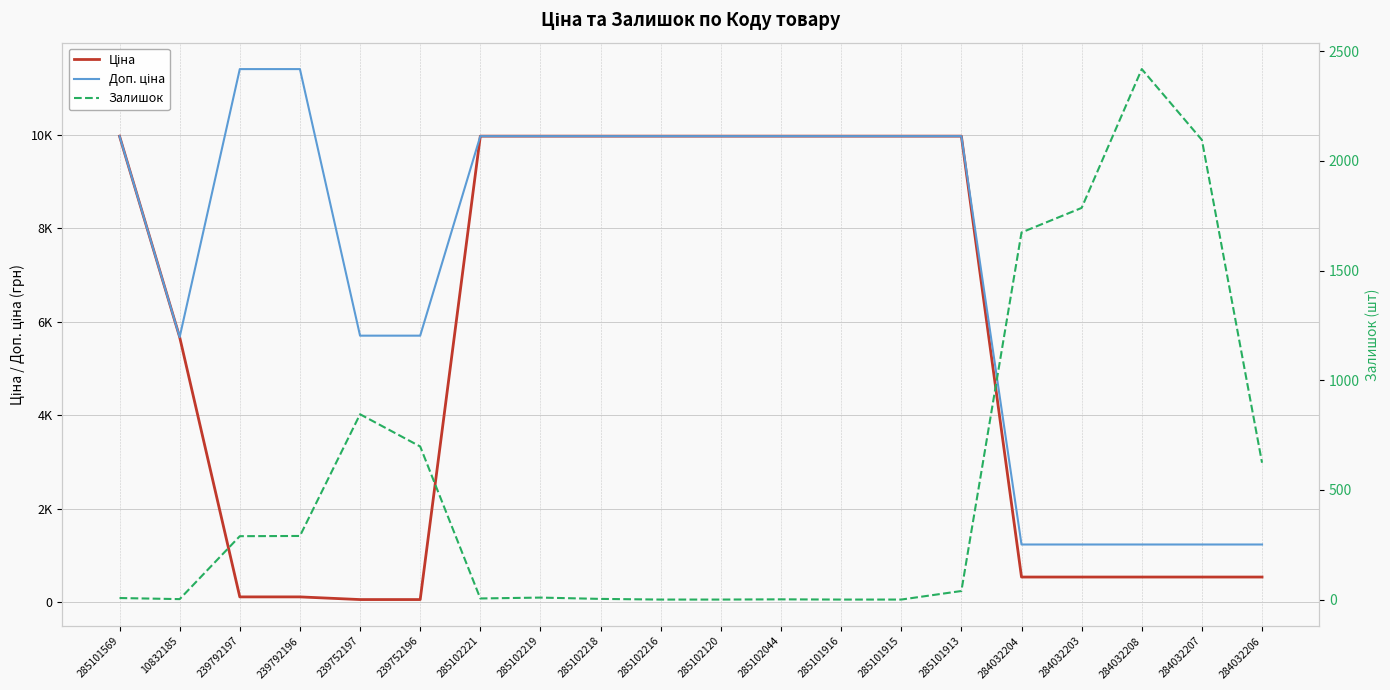

At which label is Ціна closest to 5016?

10832185